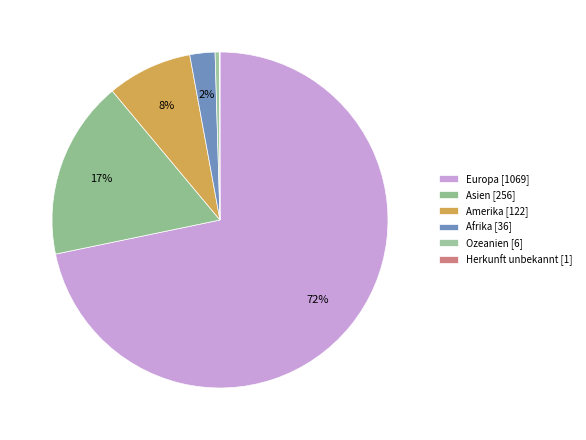

How many slices are in this pie chart?

6